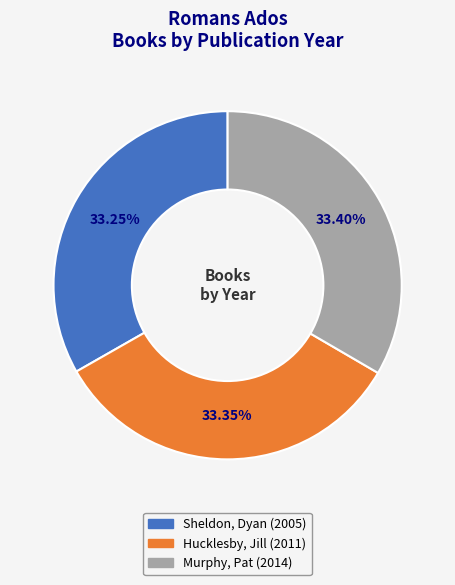

Rank the categories by value from highest to lowest.

Murphy, Pat, Hucklesby, Jill, Sheldon, Dyan